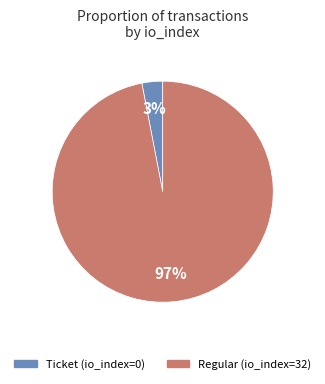

Which has a higher value, Ticket (io_index=0) or Regular (io_index=32)?

Regular (io_index=32)